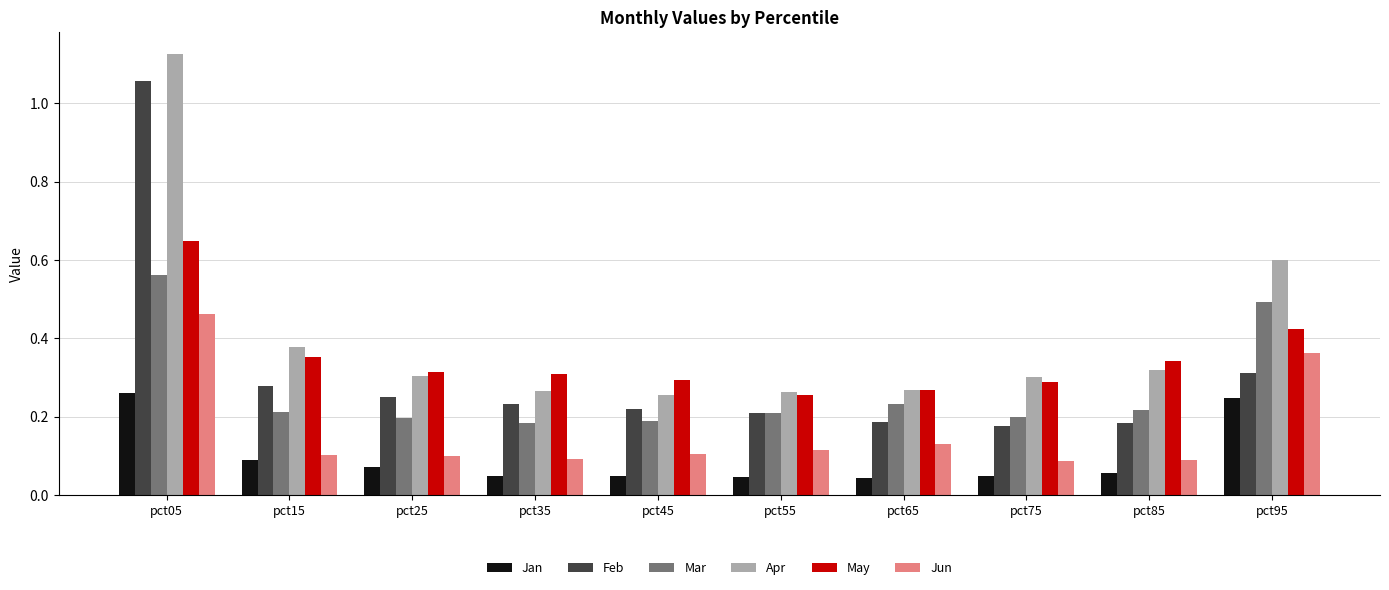

How many bars are there in each group?

6